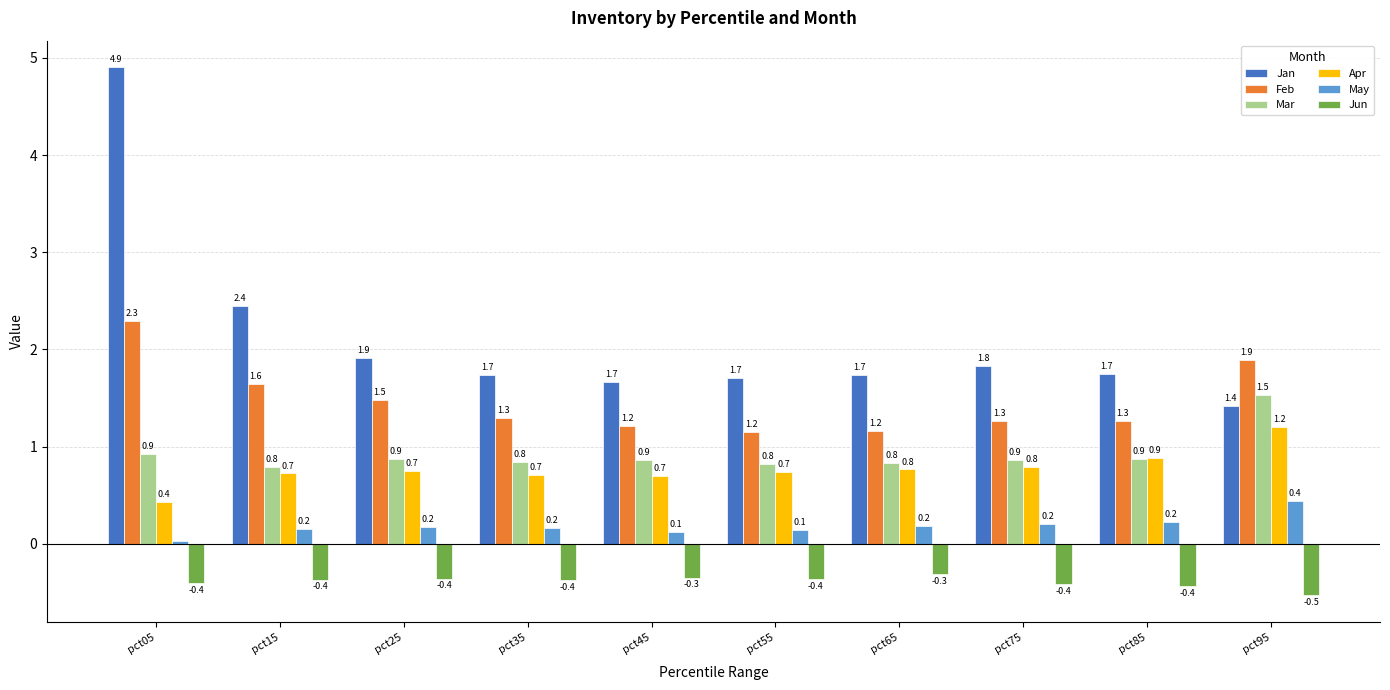

What is the value of the Mar bar at the 6th from the left?

0.8